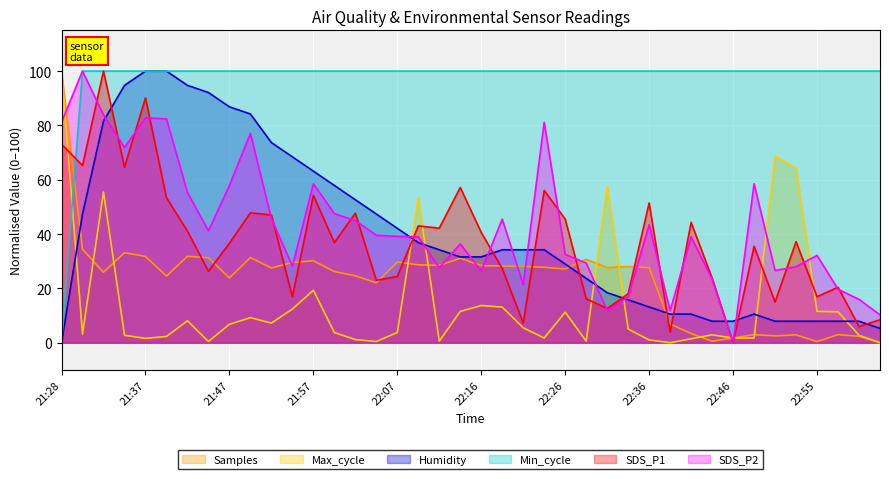

At how many categories does at least one series exceed 34?

40